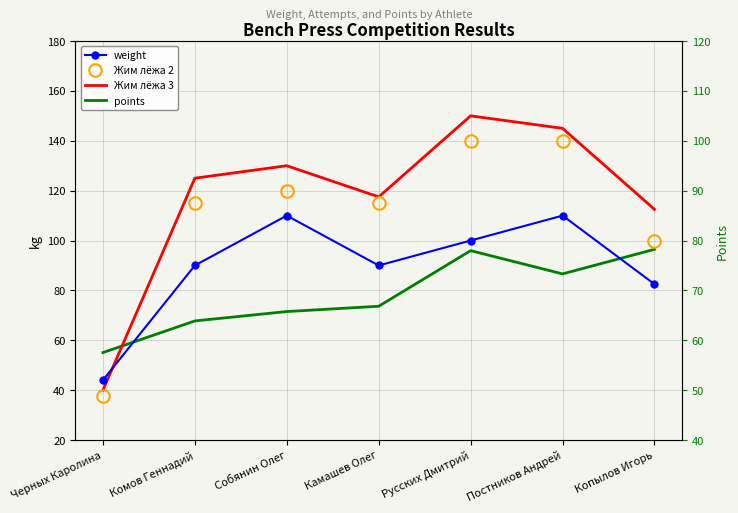

Between Русских Дмитрий and Постников Андрей, which series saw the biggest shift?

weight